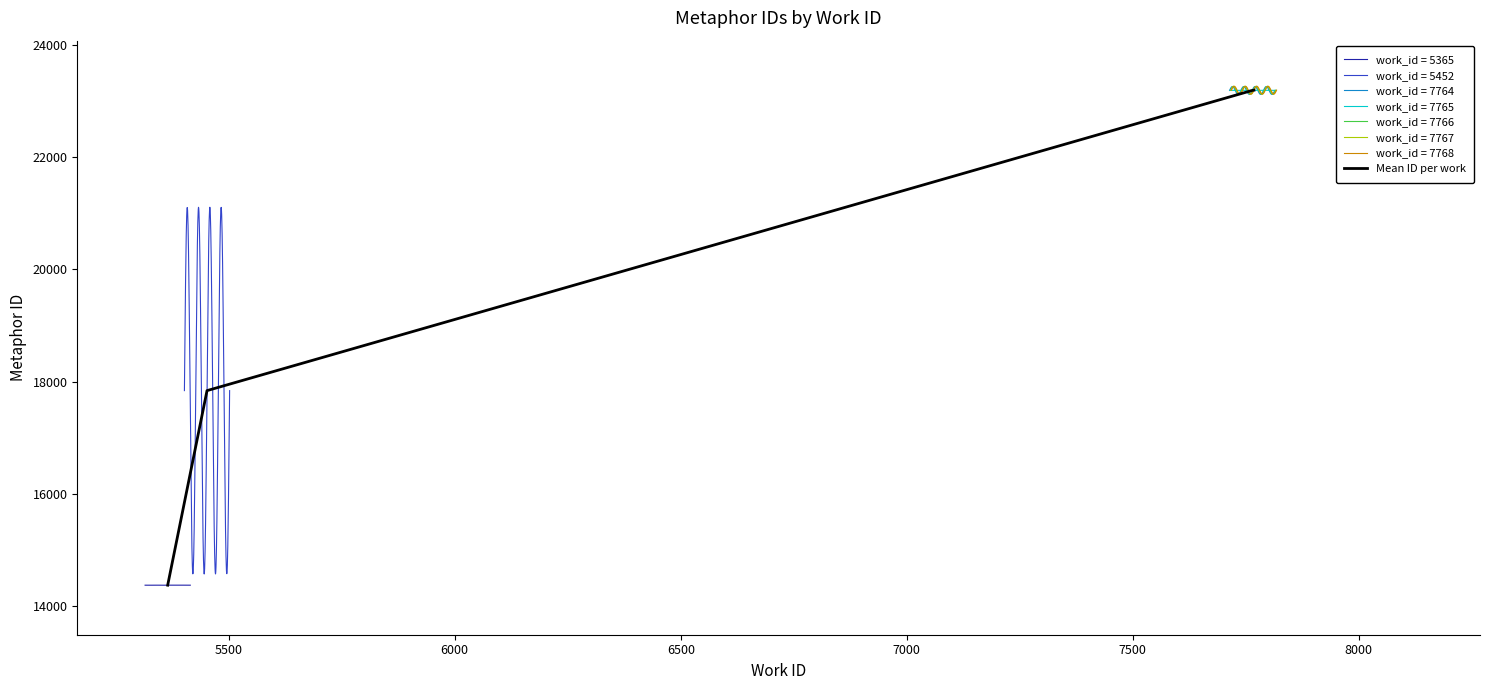

What is the highest value of the Mean ID per work series?

23190.0